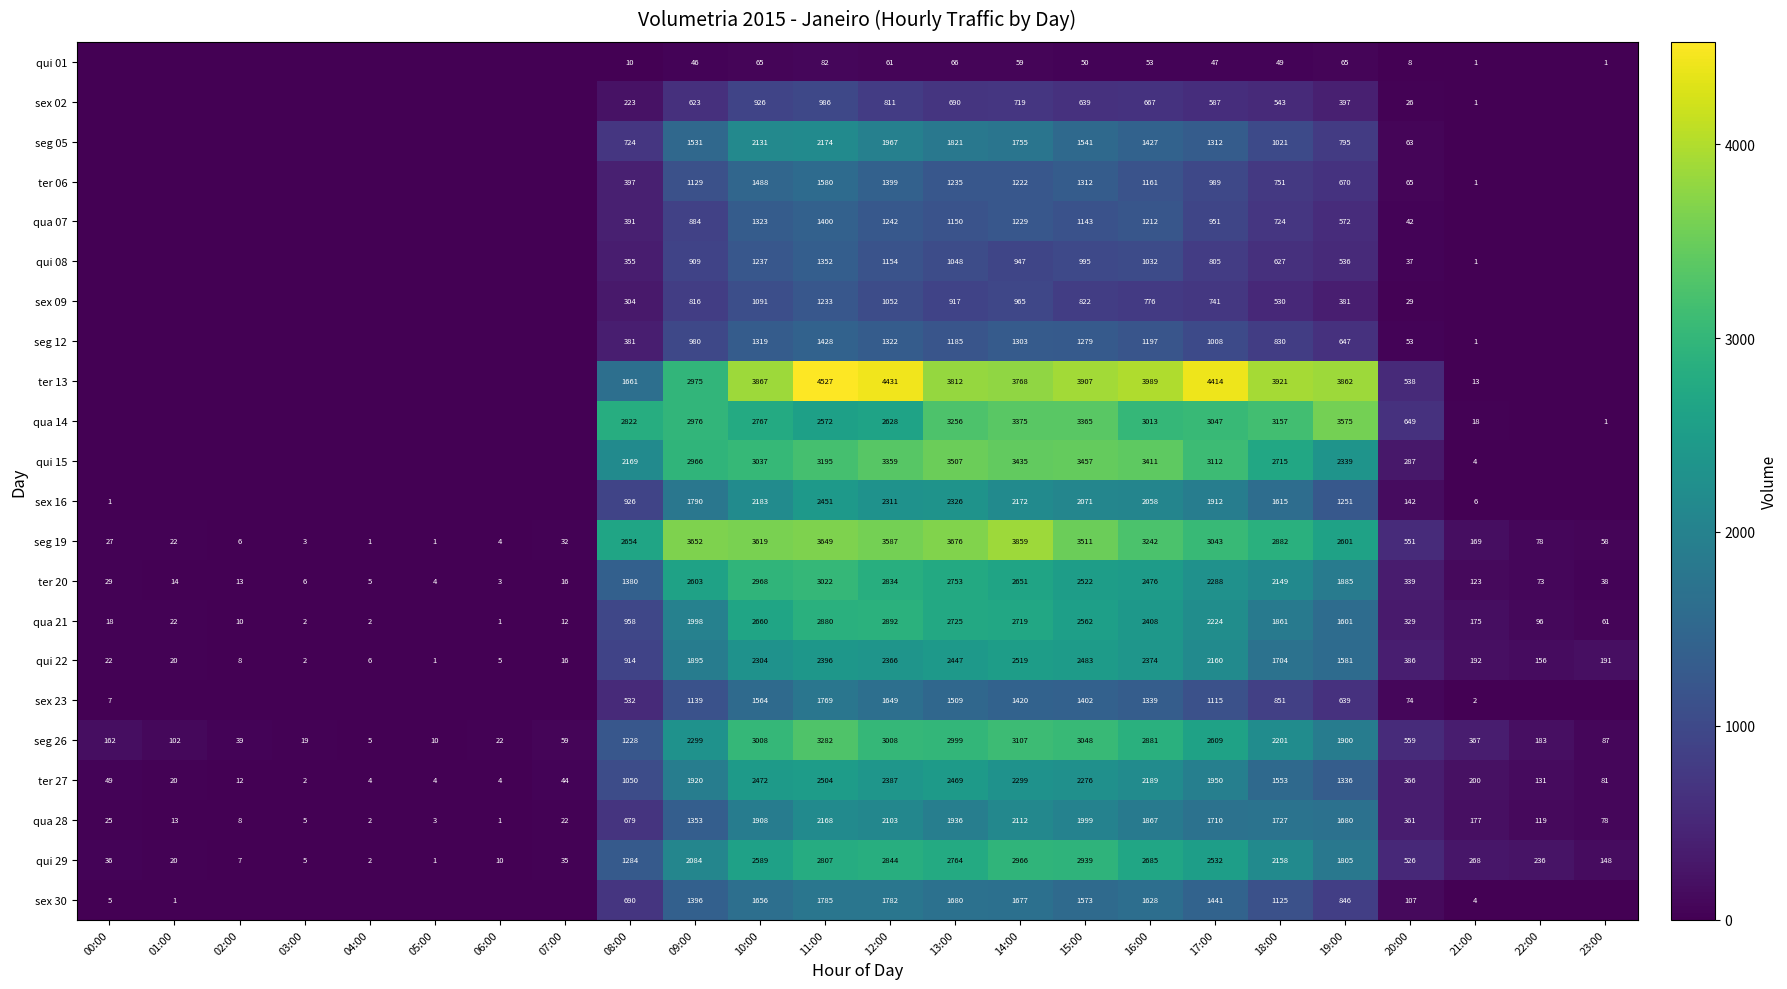

At 18:00, list the series in order from largest to smallest.

ter 13, qua 14, seg 19, qui 15, seg 26, qui 29, ter 20, qua 21, qua 28, qui 22, sex 16, ter 27, sex 30, seg 05, sex 23, seg 12, ter 06, qua 07, qui 08, sex 02, sex 09, qui 01